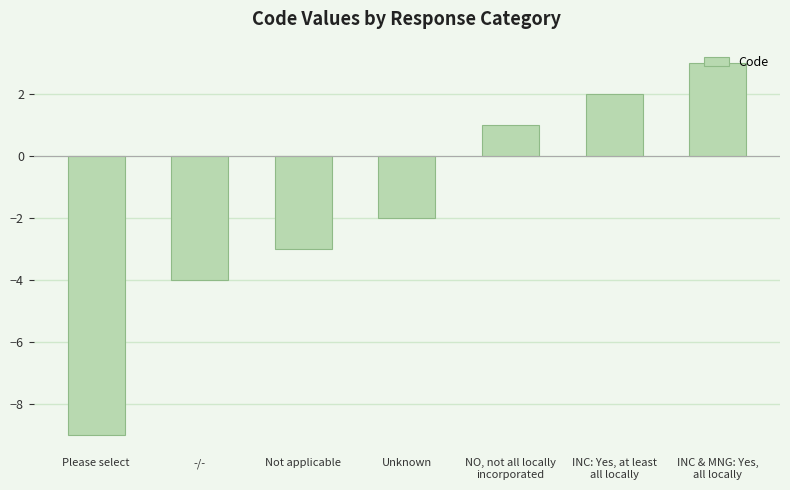

Are the bars horizontal?

No